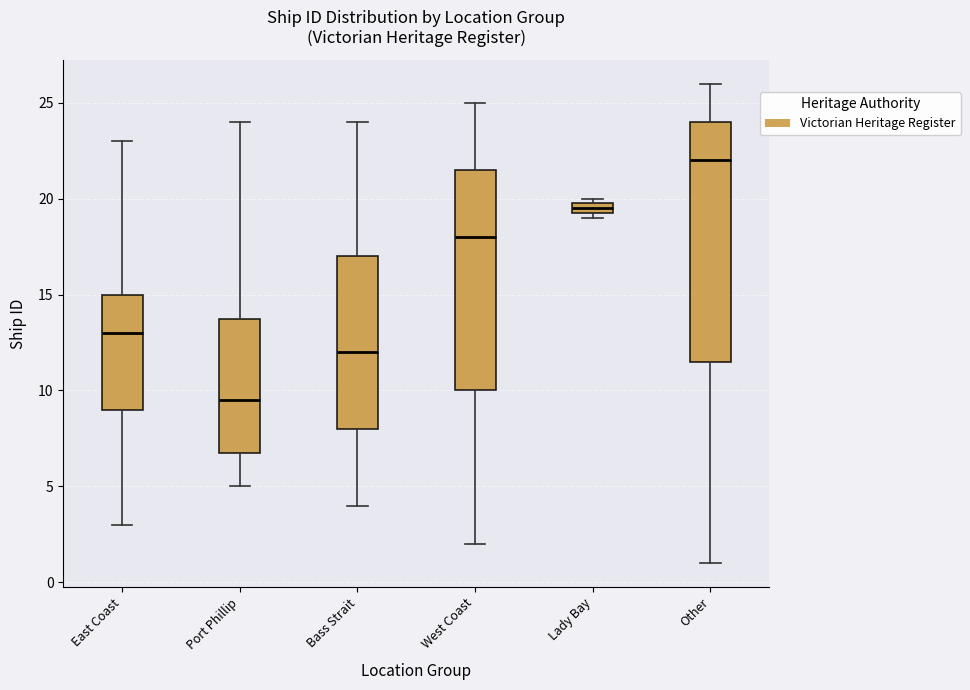

Which box's median line is the highest?

Other